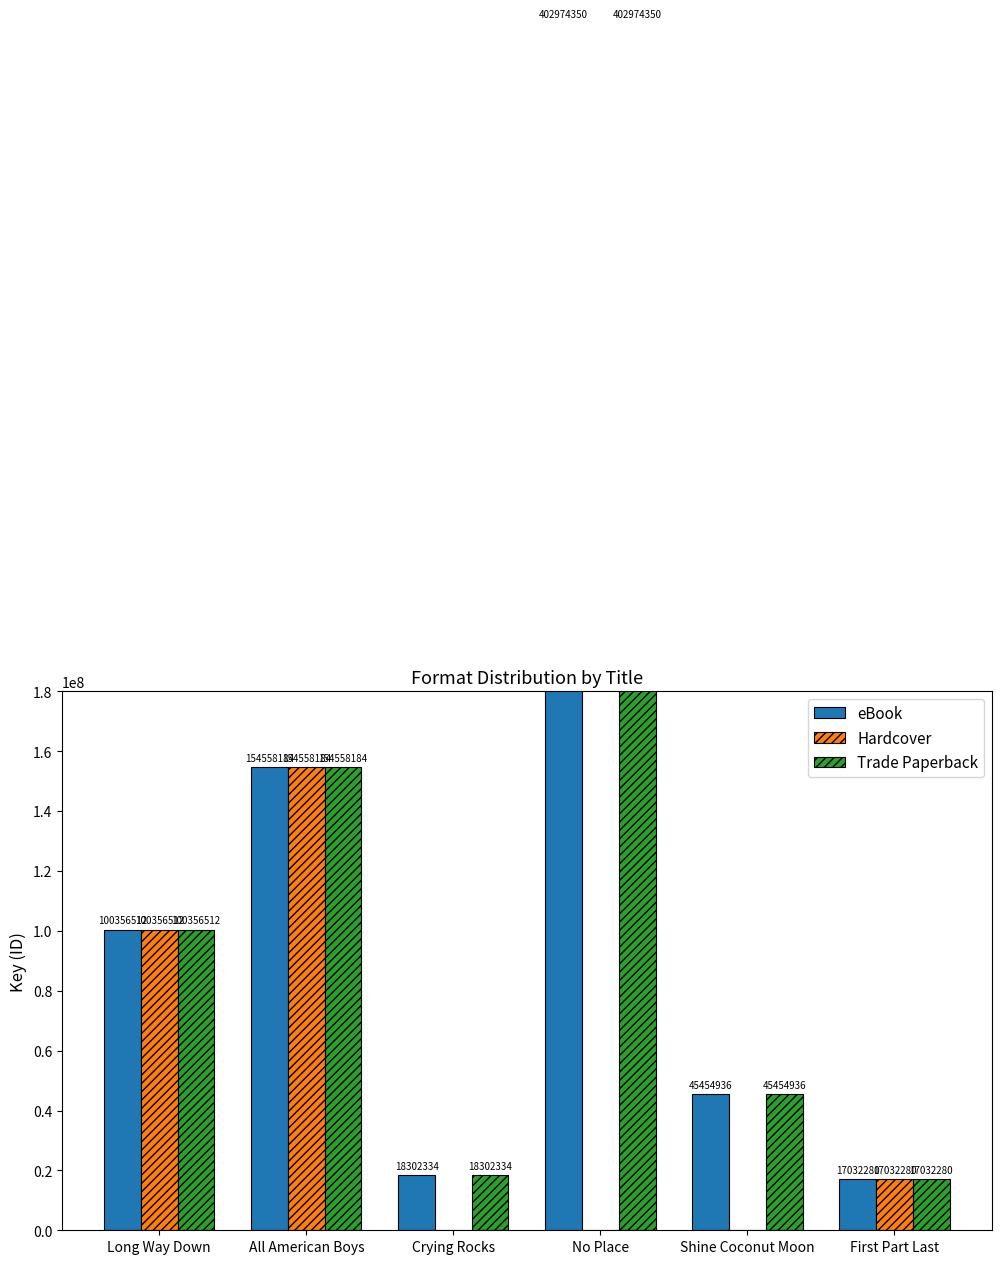

Reading left to right, extract all data points from this chart.

eBook: Long Way Down=100356512	All American Boys=154558184	Crying Rocks=18302334	No Place=402974350	Shine Coconut Moon=45454936	First Part Last=17032280
Hardcover: Long Way Down=100356512	All American Boys=154558184	Crying Rocks=0	No Place=0	Shine Coconut Moon=0	First Part Last=17032280
Trade Paperback: Long Way Down=100356512	All American Boys=154558184	Crying Rocks=18302334	No Place=402974350	Shine Coconut Moon=45454936	First Part Last=17032280